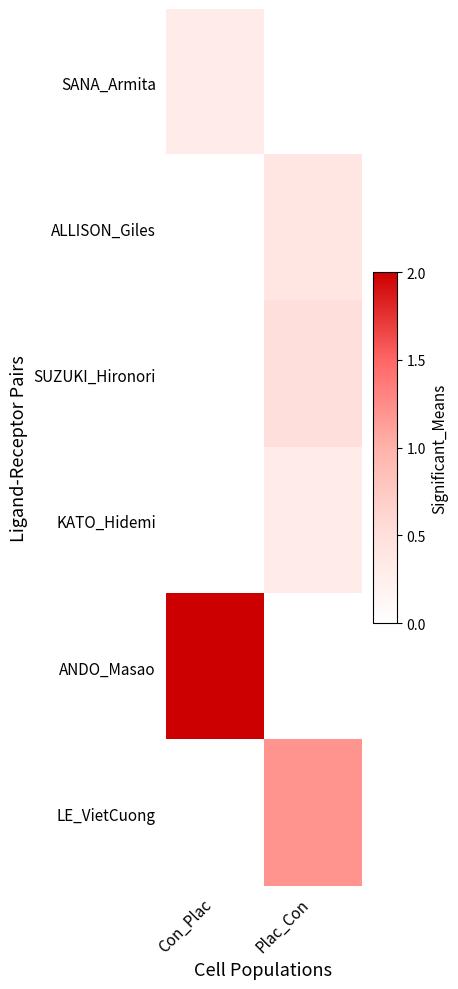

Reading left to right, transcribe all the data shown in this chart.

SANA_Armita: Con_Plac=0.3	Plac_Con=0.0
ALLISON_Giles: Con_Plac=0.0	Plac_Con=0.4
SUZUKI_Hironori: Con_Plac=0.0	Plac_Con=0.5
KATO_Hidemi: Con_Plac=0.0	Plac_Con=0.3
ANDO_Masao: Con_Plac=2.0	Plac_Con=0.0
LE_VietCuong: Con_Plac=0.0	Plac_Con=1.2